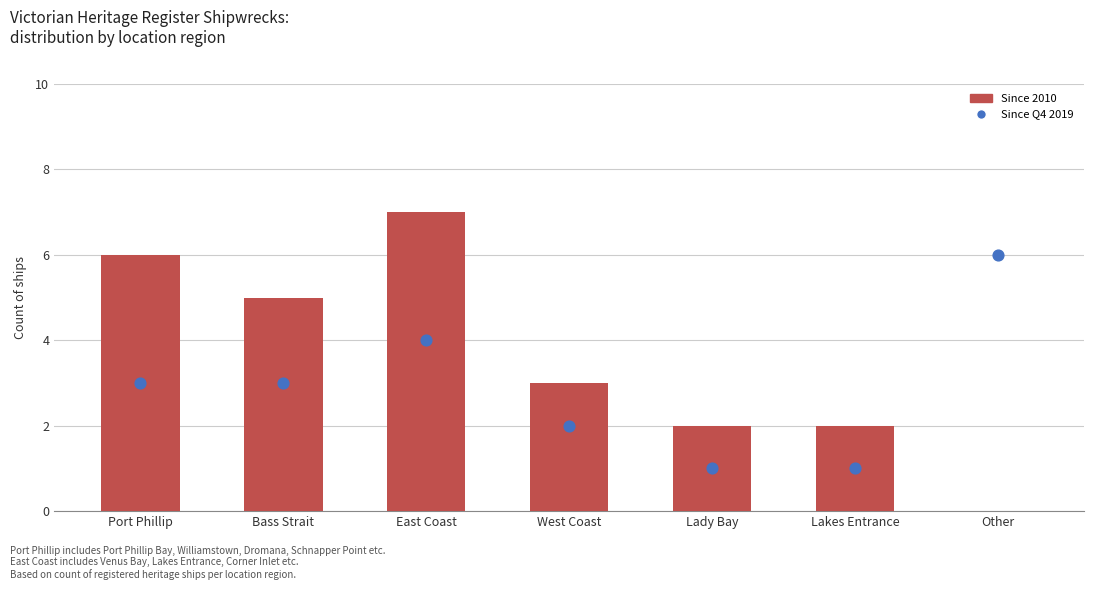

Which series reaches the maximum Y coordinate?

Since 2010